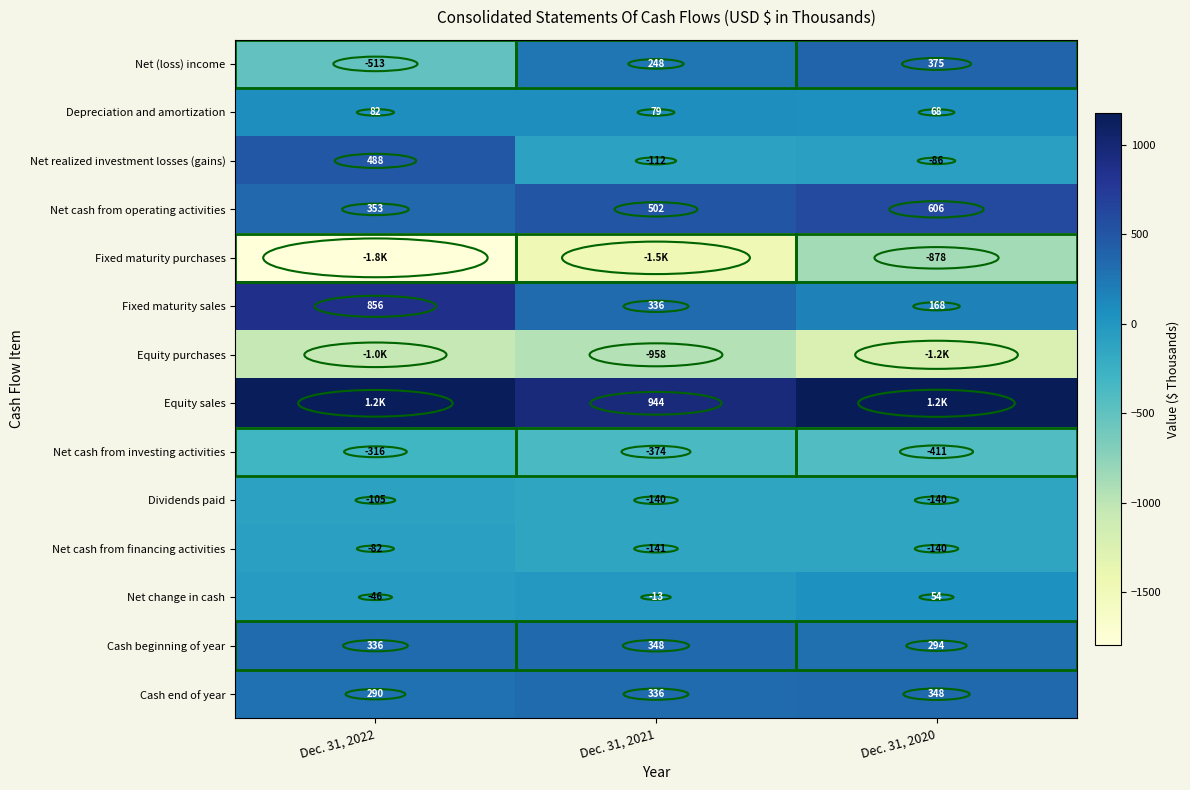

At which label is Dividends paid closest to -122?

Dec. 31, 2022